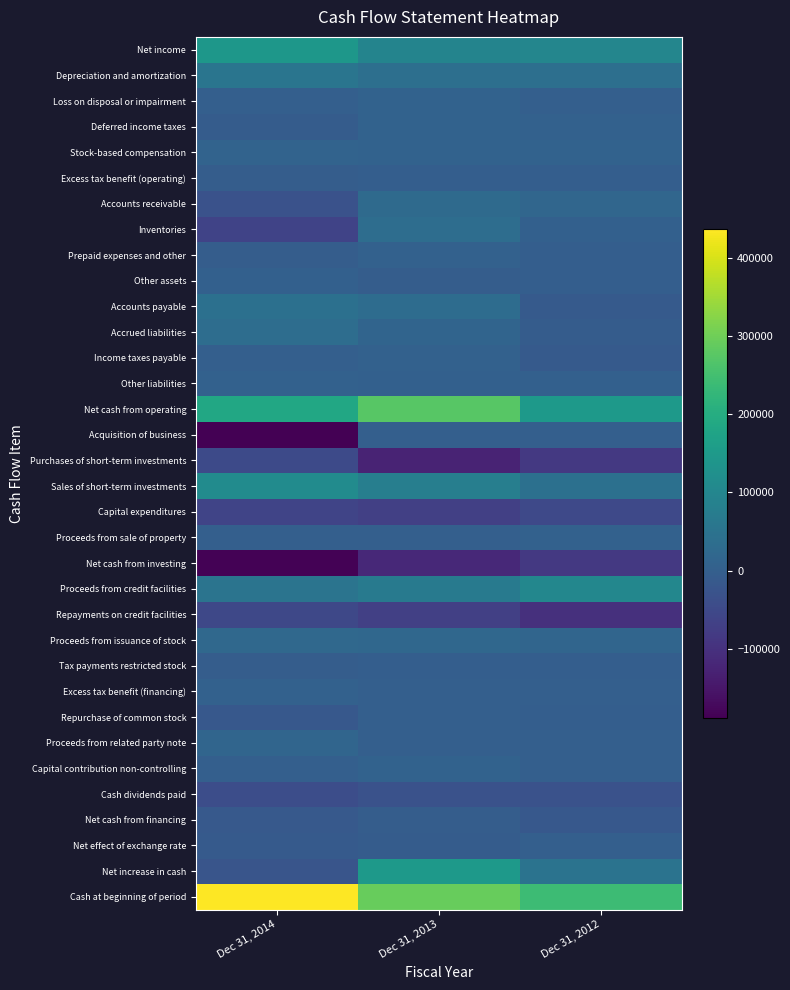

Which series has the largest total across all categories?

Cash at beginning of period